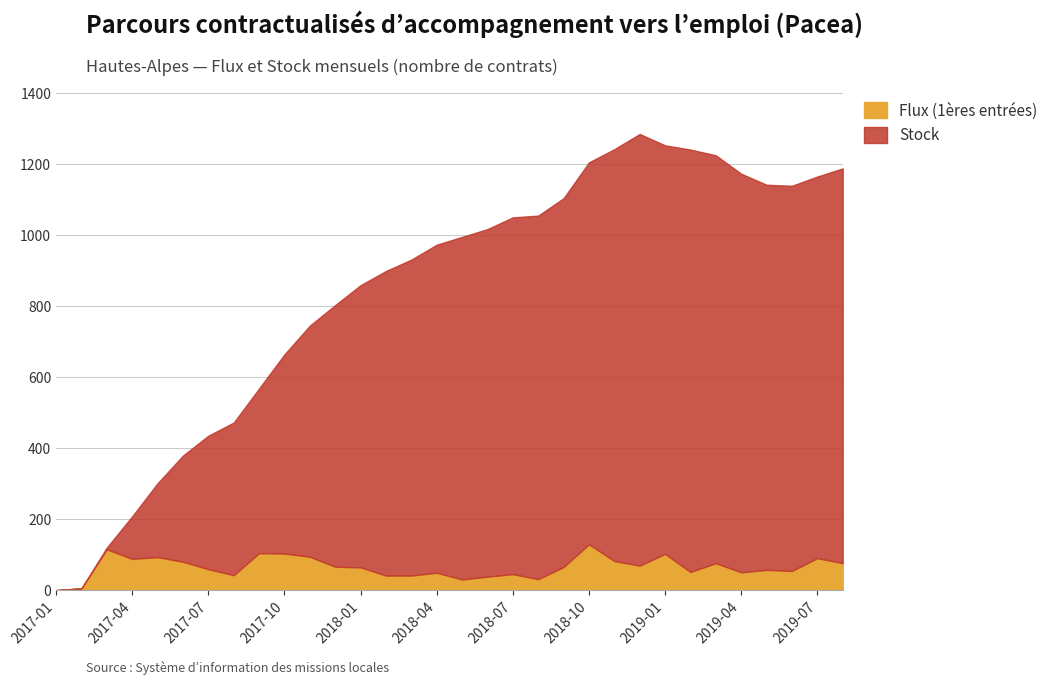

What is the label of the 17th point from the left?

2018-05